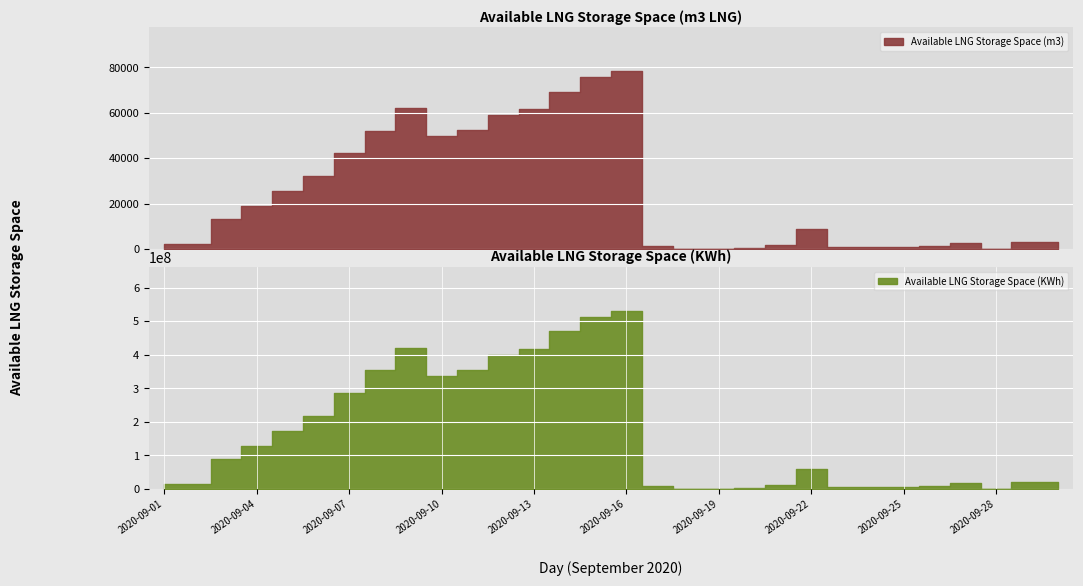

True or false: Available LNG Storage Space (KWh) and Available LNG Storage Space (m3) intersect in this chart.

False